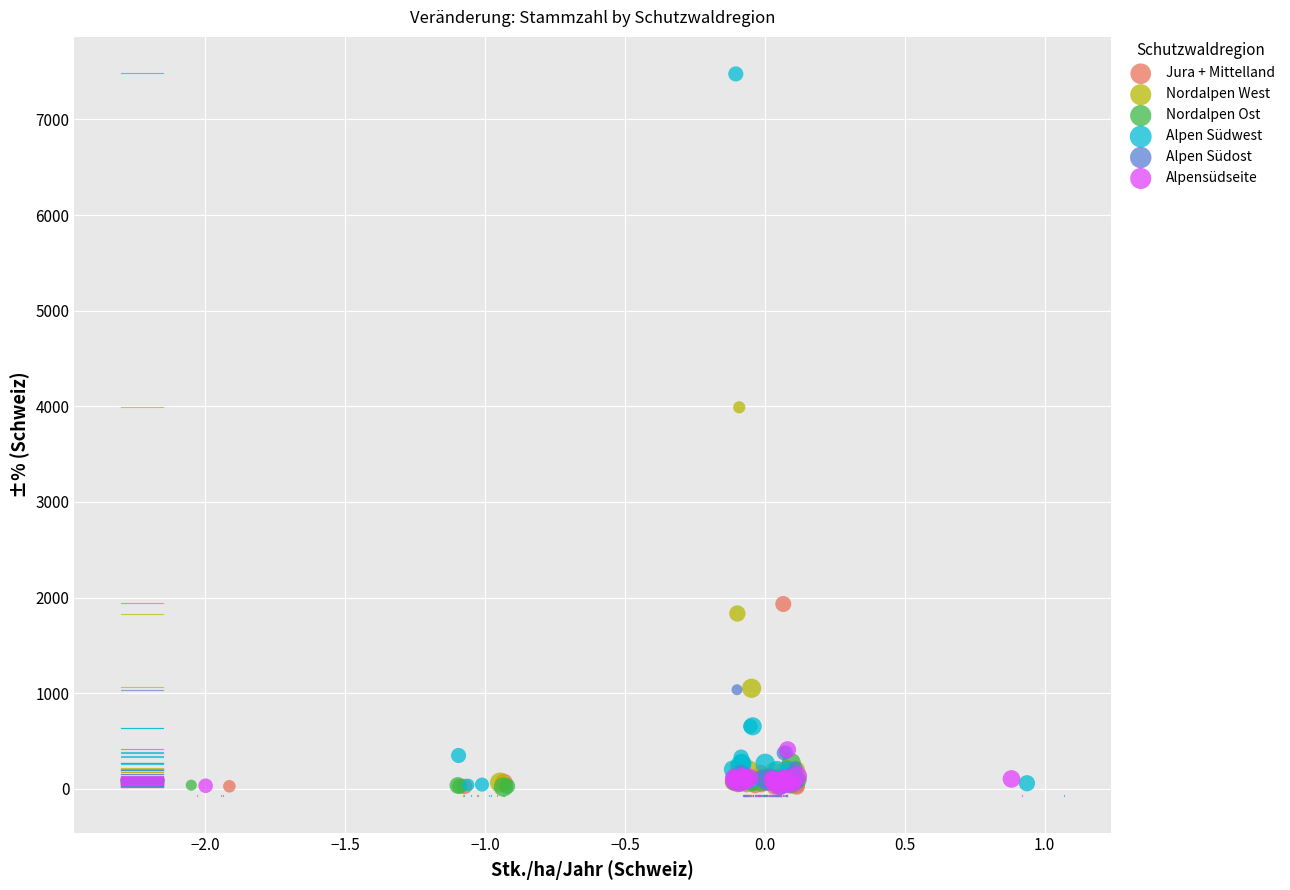

Which series reaches the maximum Y coordinate?

Alpen Südwest